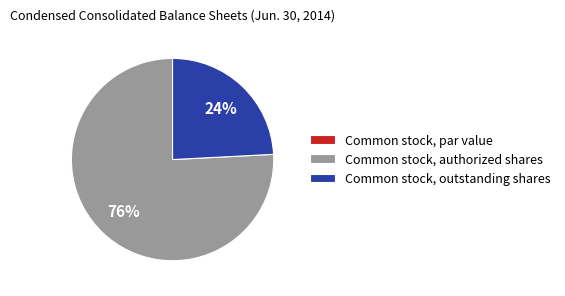

What percentage is the Common stock, authorized shares slice, to the nearest percent?

76%